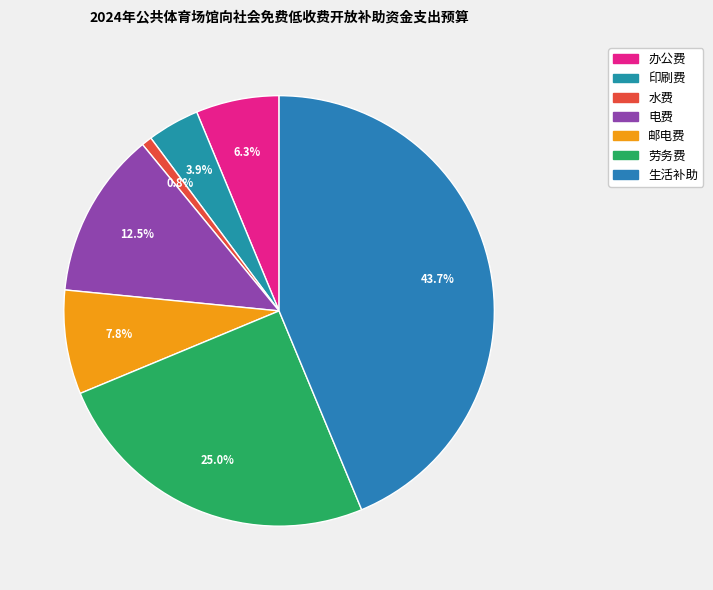

What is the smallest slice in the pie chart?

水费